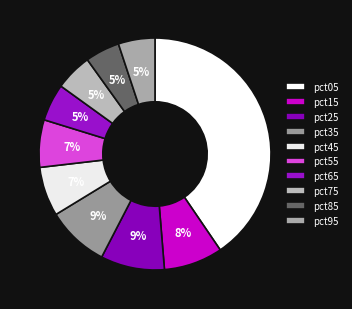

To the nearest percent, what is the difference between the pct65 and pct45 slice percentages?

2%